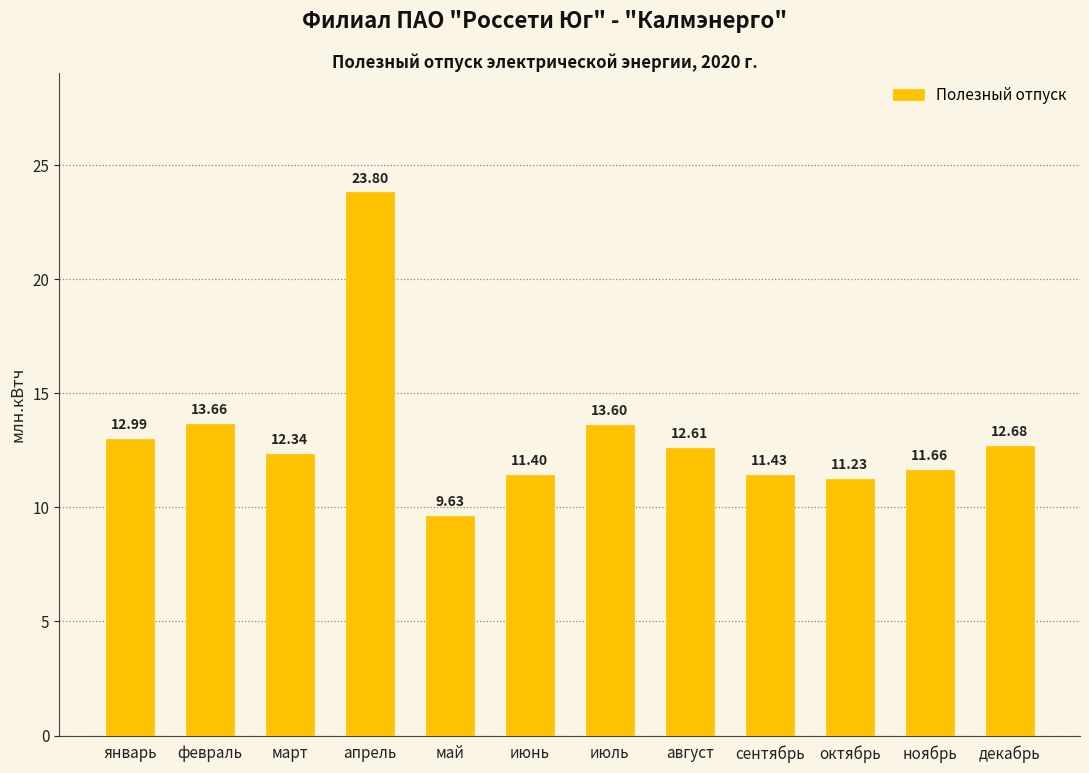

What is the smallest value displayed?

9.6